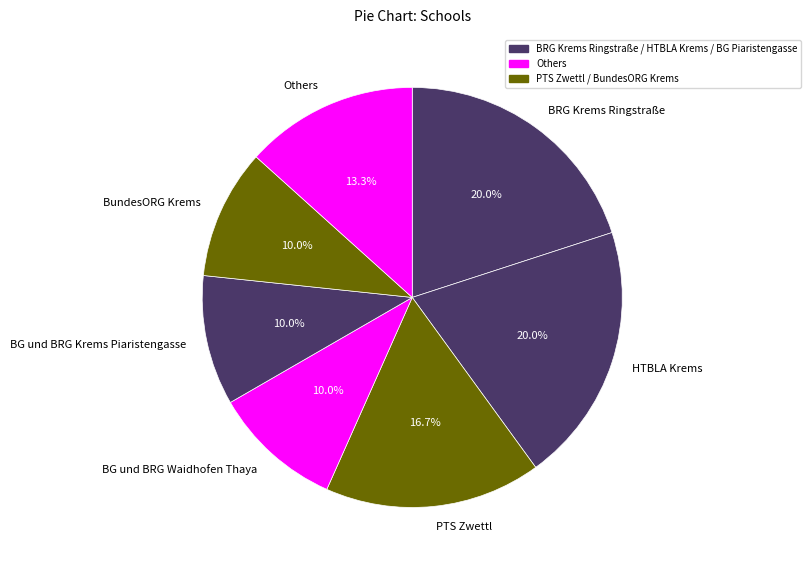

Does any single category account for the majority?

No